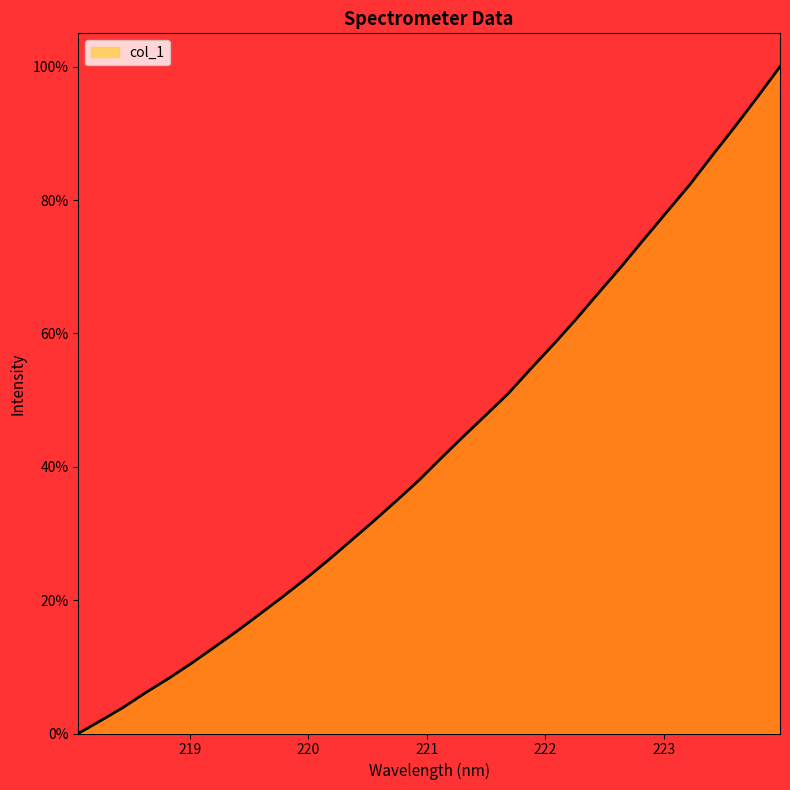

What is the greatest value displayed?

100.0